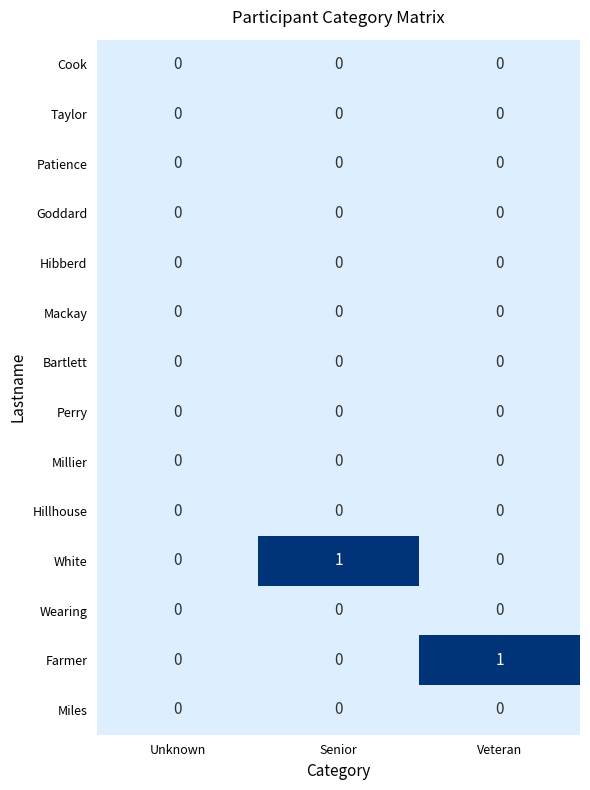

Which series changed the most between Unknown and Senior?

White